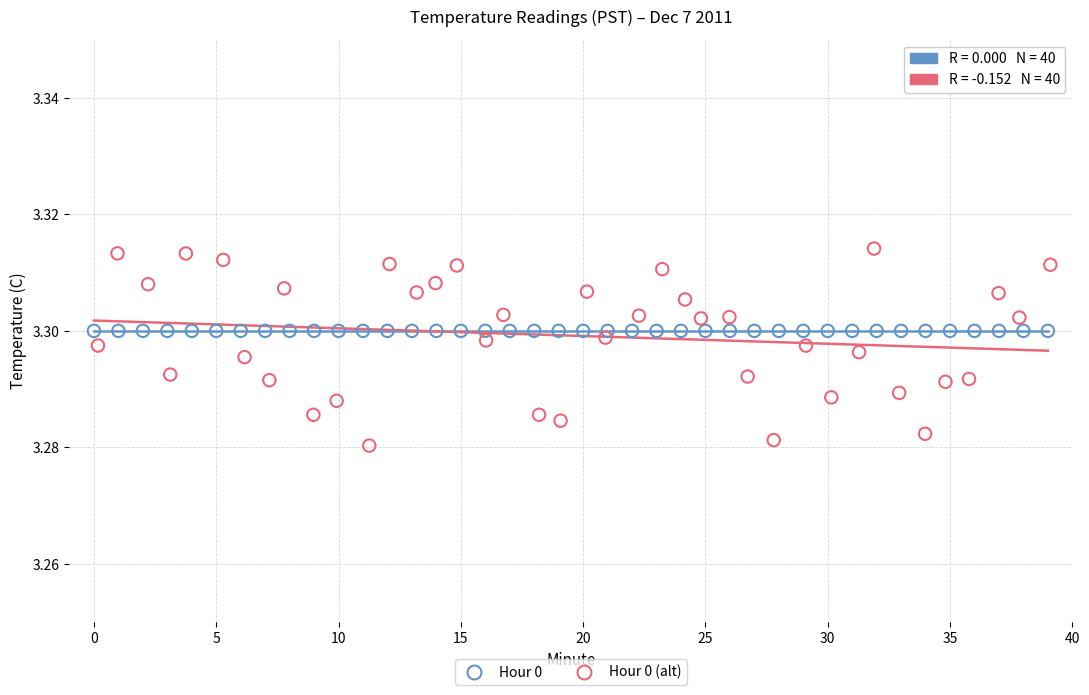

Which series contains the highest Y value?

Hour 0 (alt)